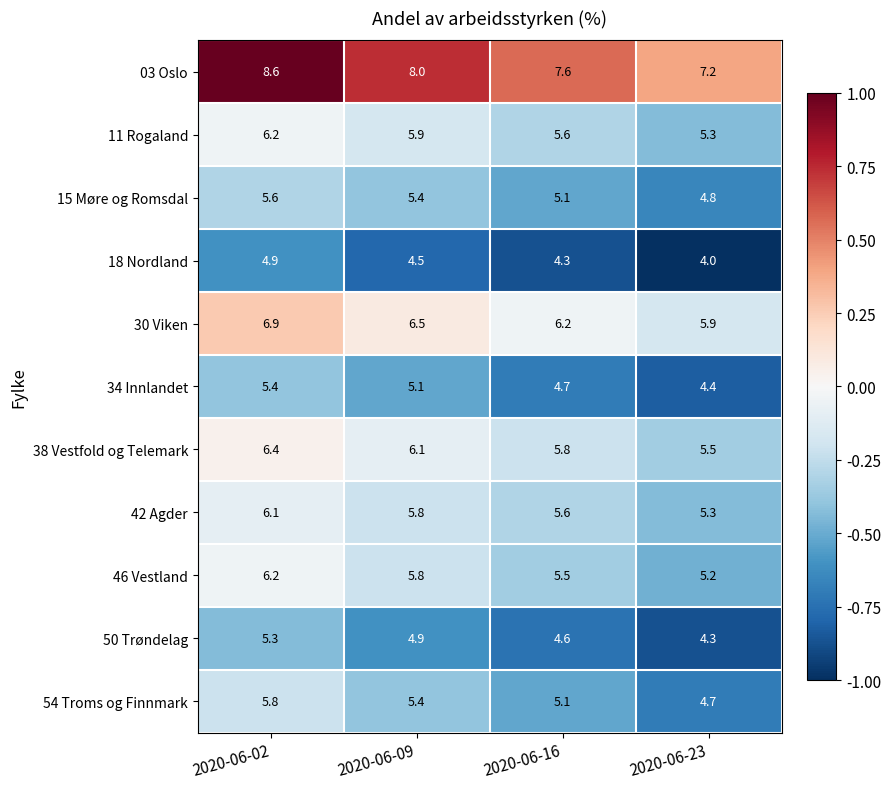

List the labels in order of 11 Rogaland value, largest first.

2020-06-02, 2020-06-09, 2020-06-16, 2020-06-23